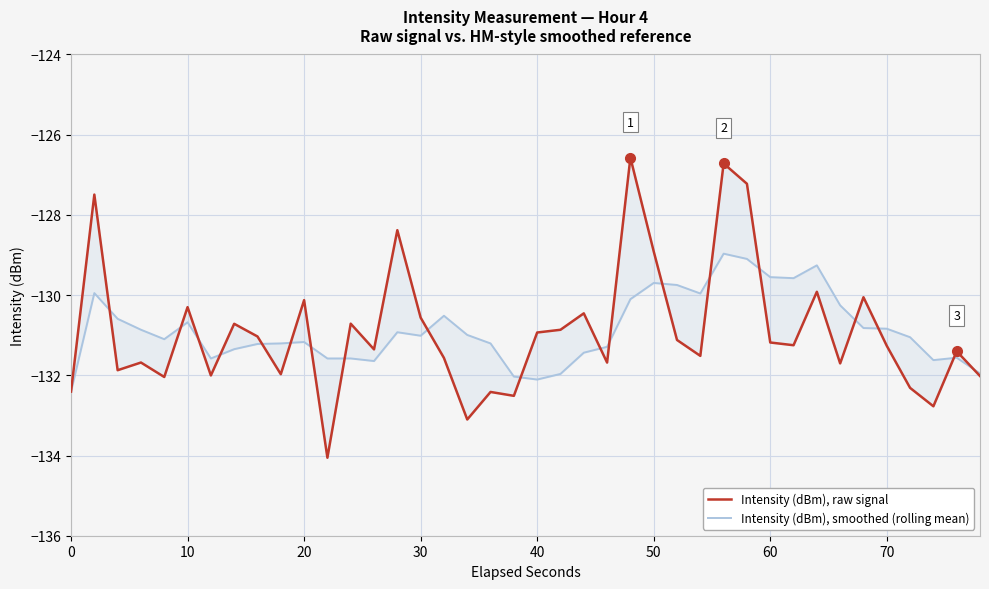

How many lines are shown in the chart?

2